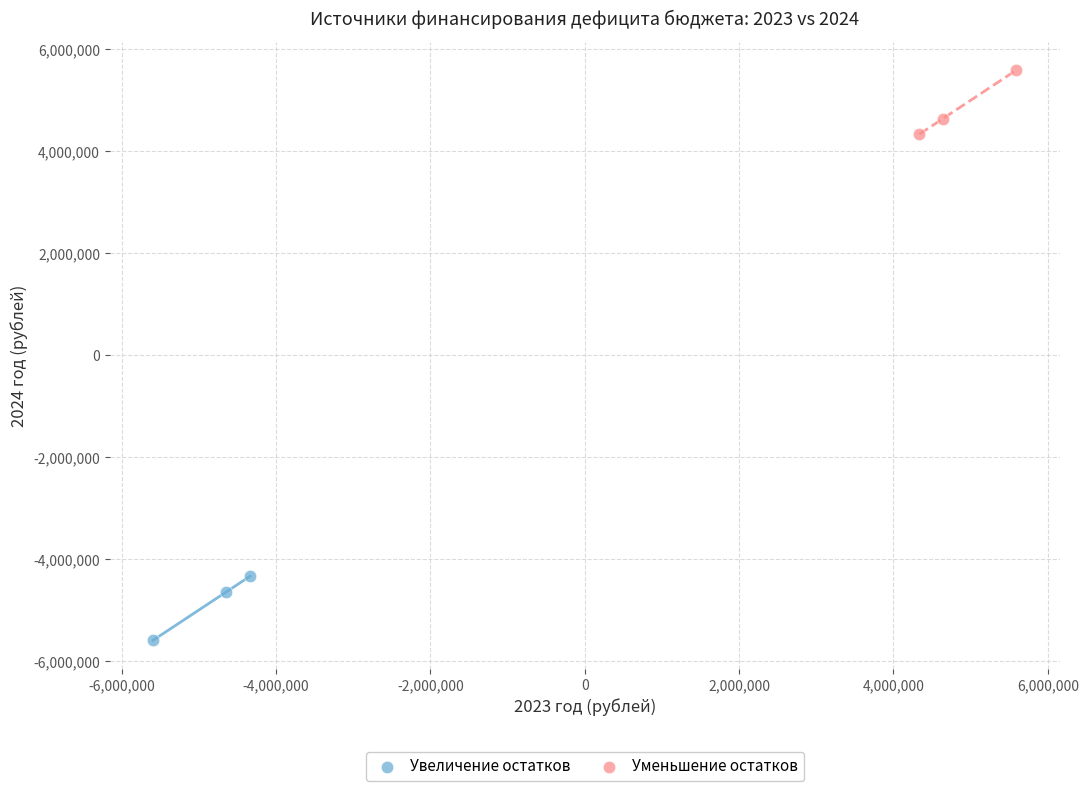

Which series reaches the maximum Y coordinate?

Уменьшение остатков